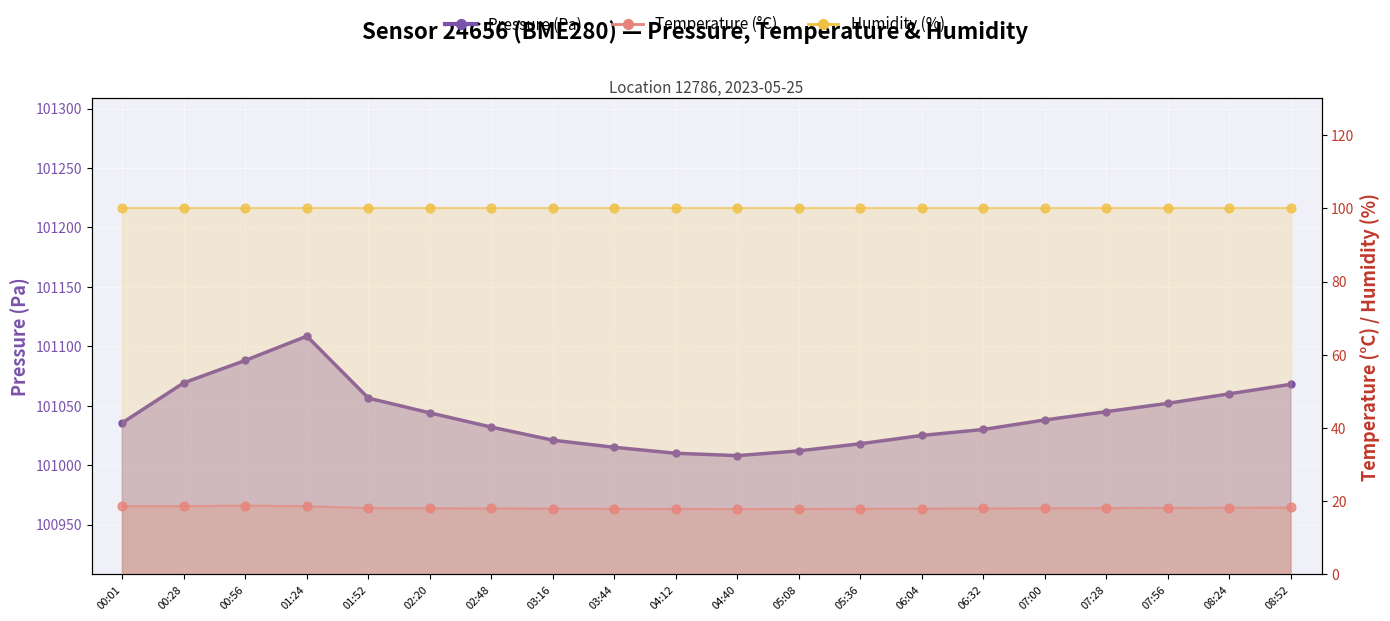

What is the total value across all series at 02:20?

101162.1